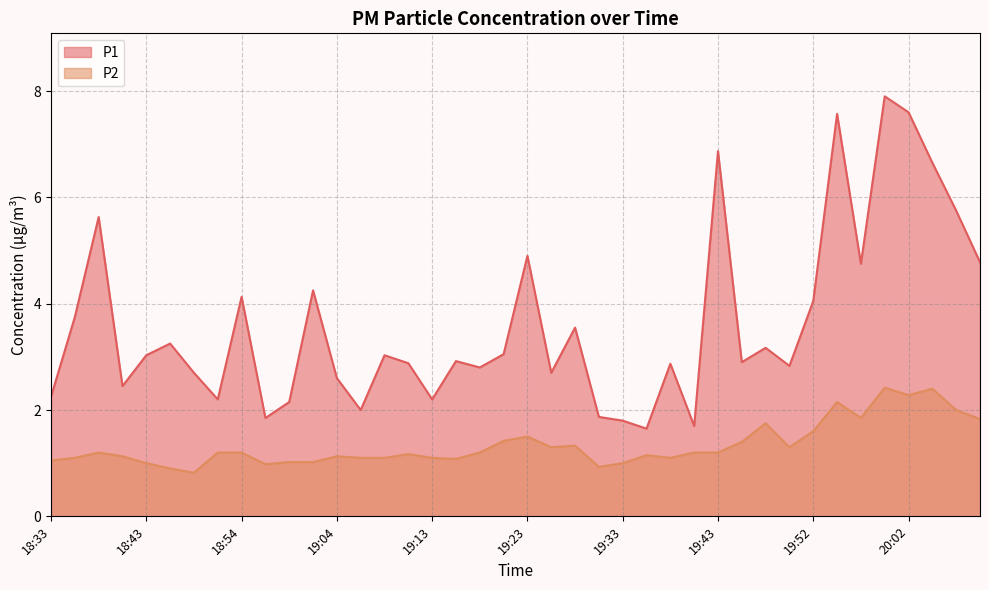

True or false: P2 and P1 cross at least once.

False